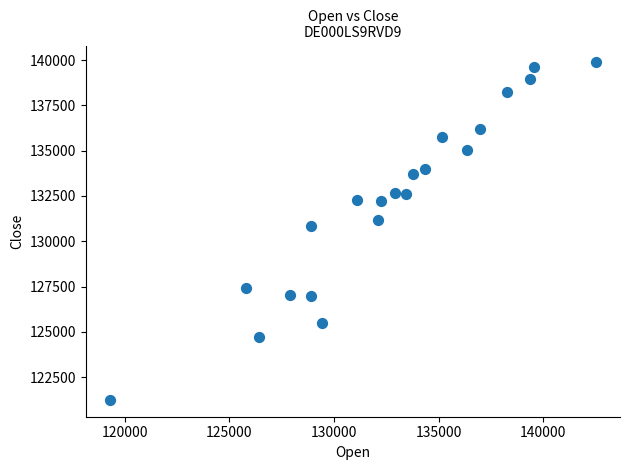

What Y value in the scatter plot is closest to 130560?

130827